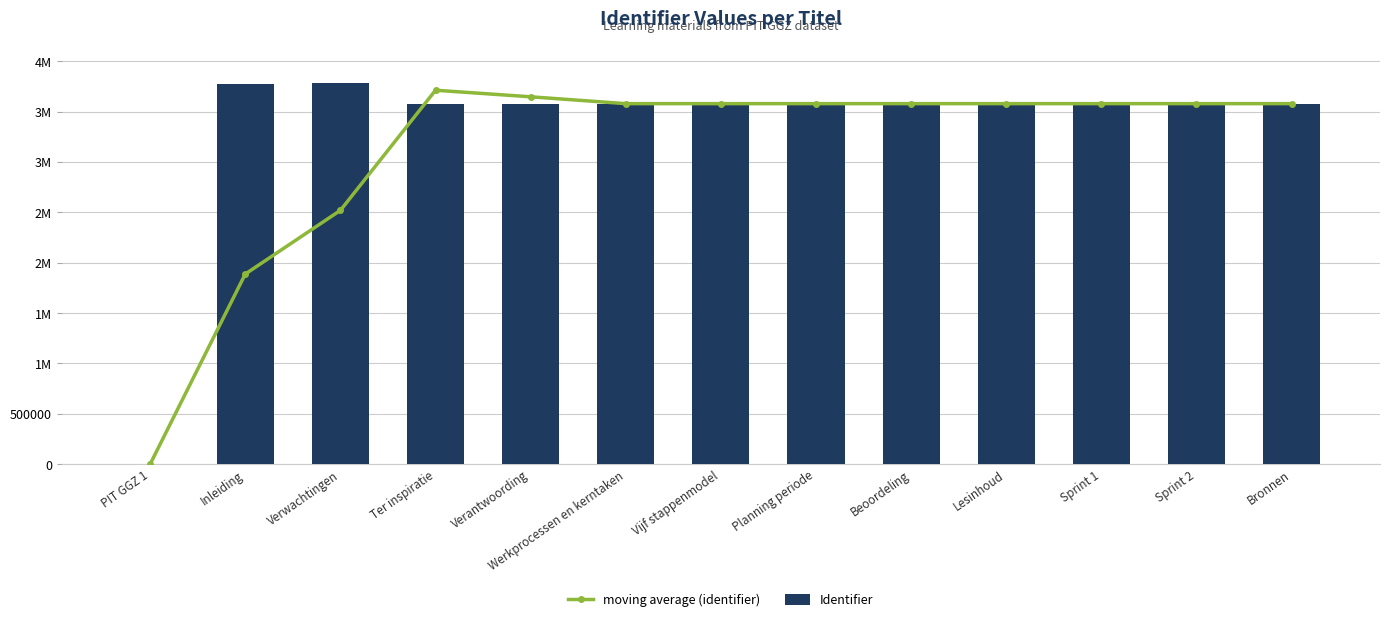

What is the maximum value for Identifier?

3783615.0